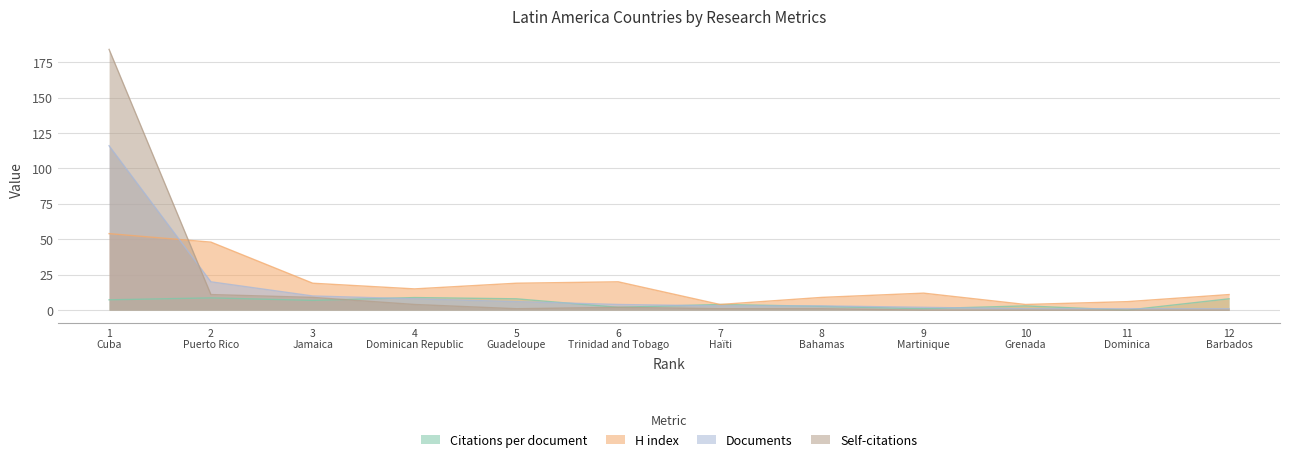

At which label does Documents first exceed 4?

1
Cuba